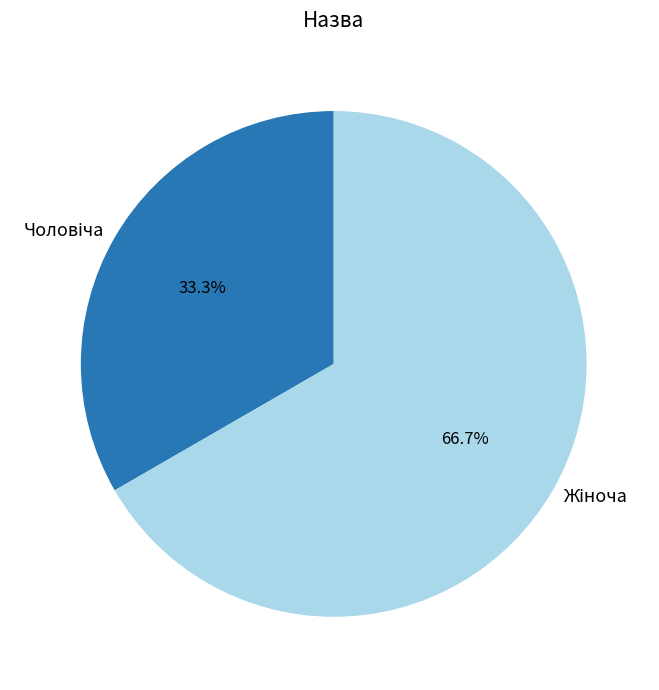

Is there a majority slice in this chart?

Yes